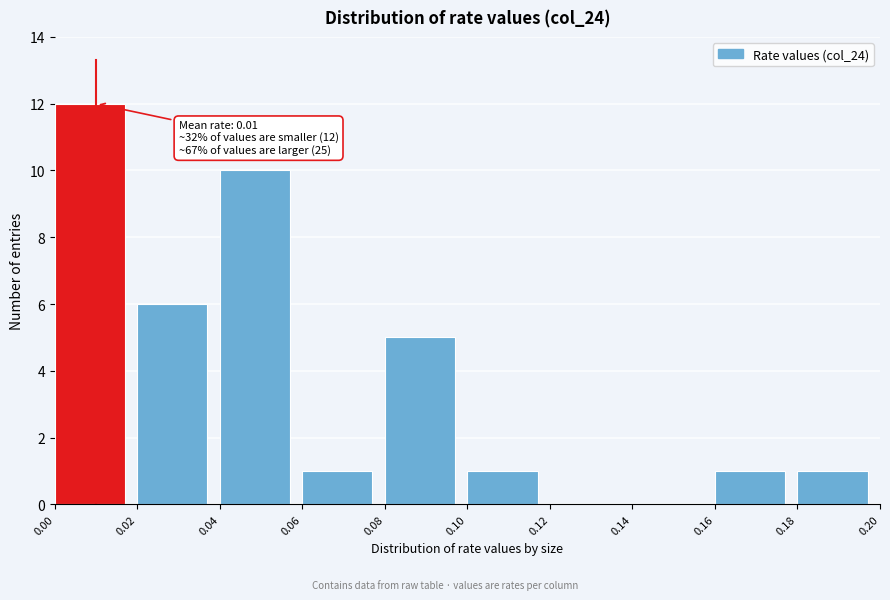

Which range on the x-axis has the tallest bar?

0.00 to 0.02